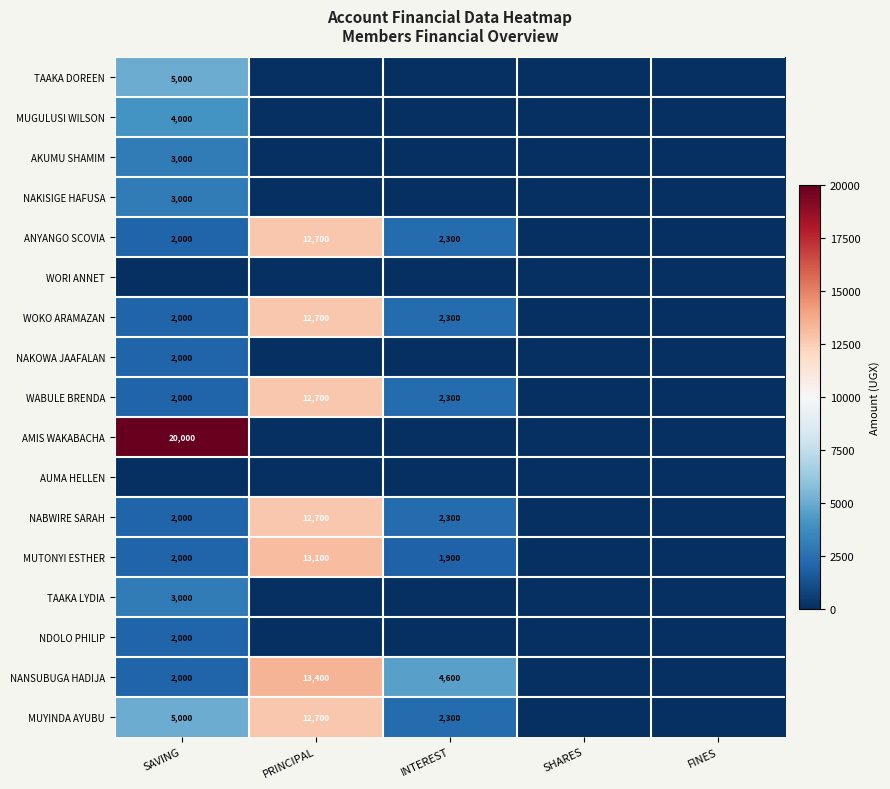

How many categories are shown in the chart?

5